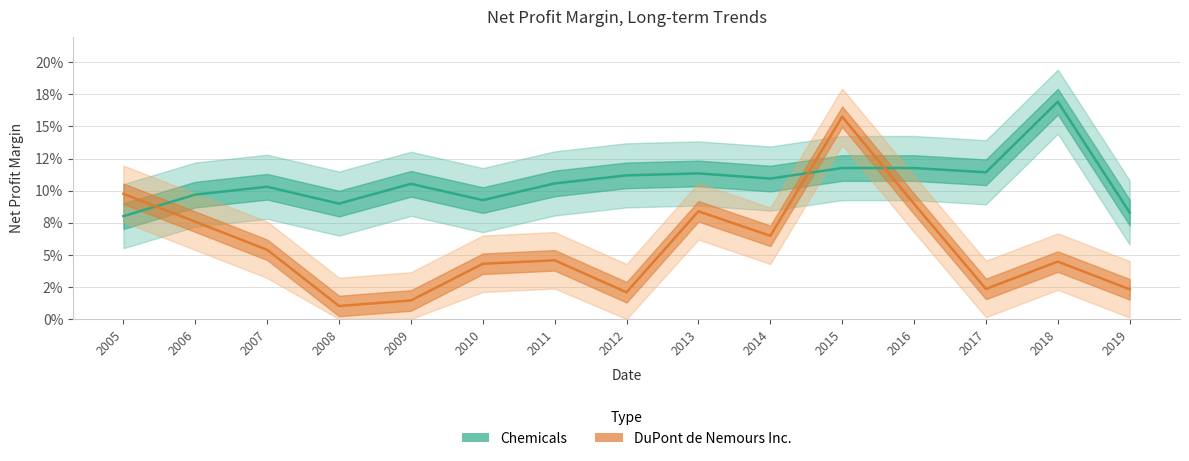

What is the average value of the DuPont de Nemours Inc. series?

0.1